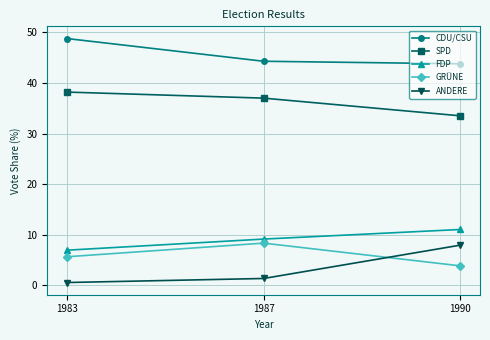

At how many categories does at least one series exceed 1?

3